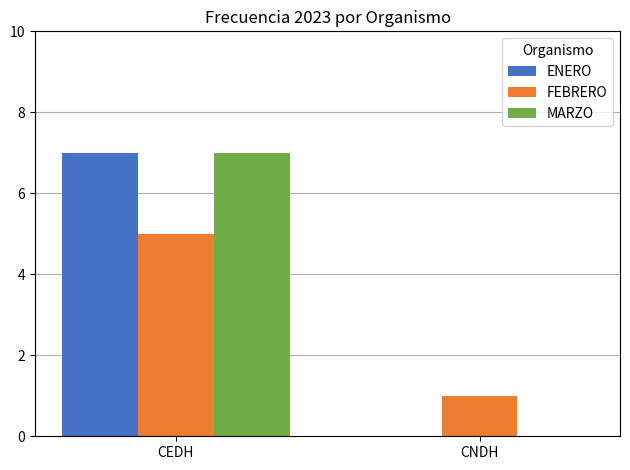

How many ENERO values are between 0 and 7?

2